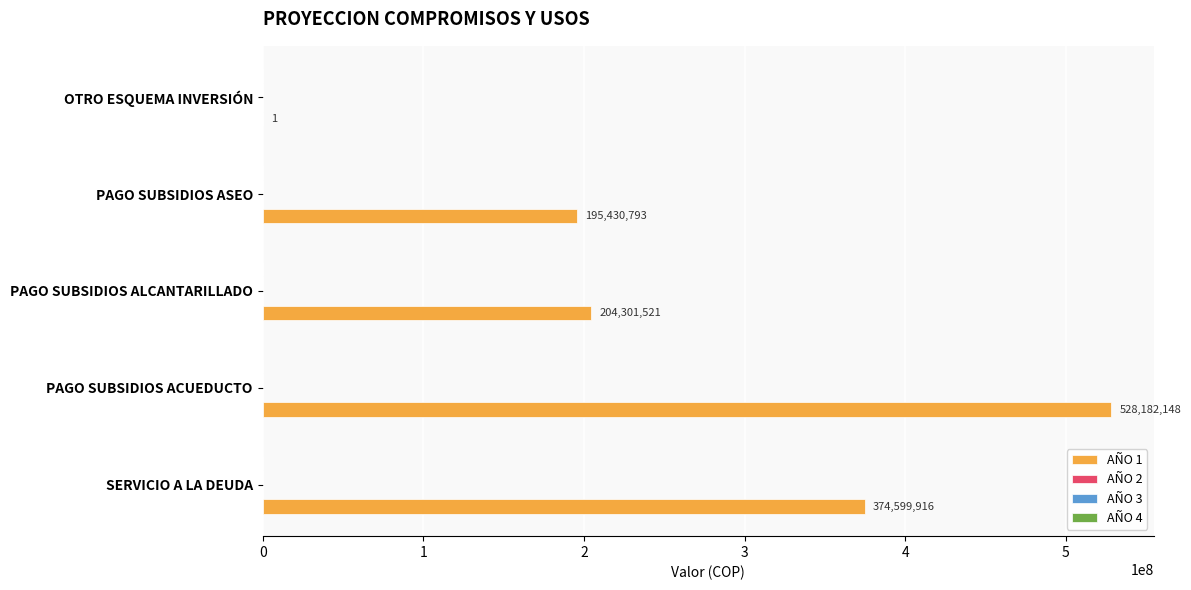

Count the number of categories in the chart.

5